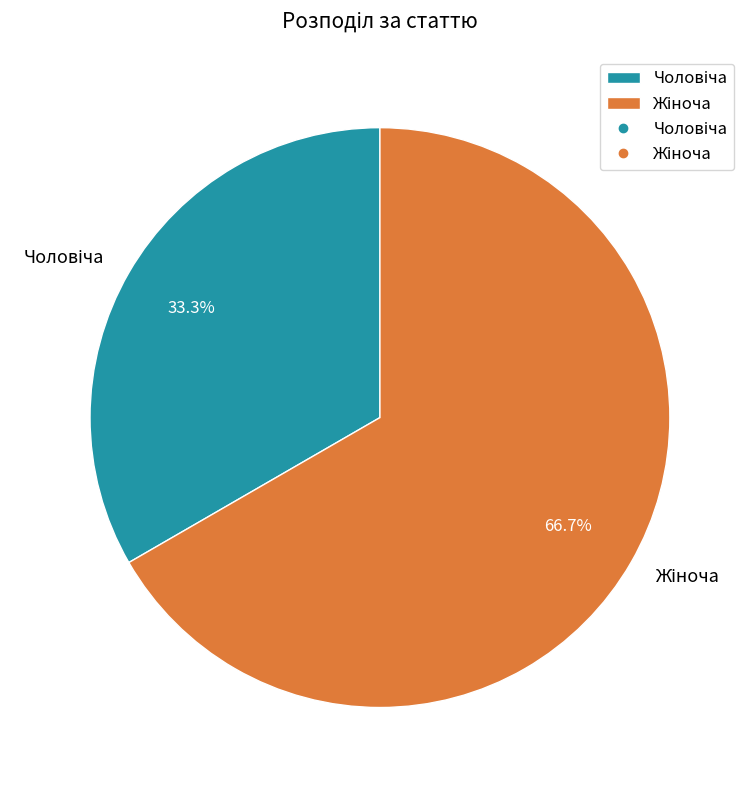

Is there a majority slice in this chart?

Yes